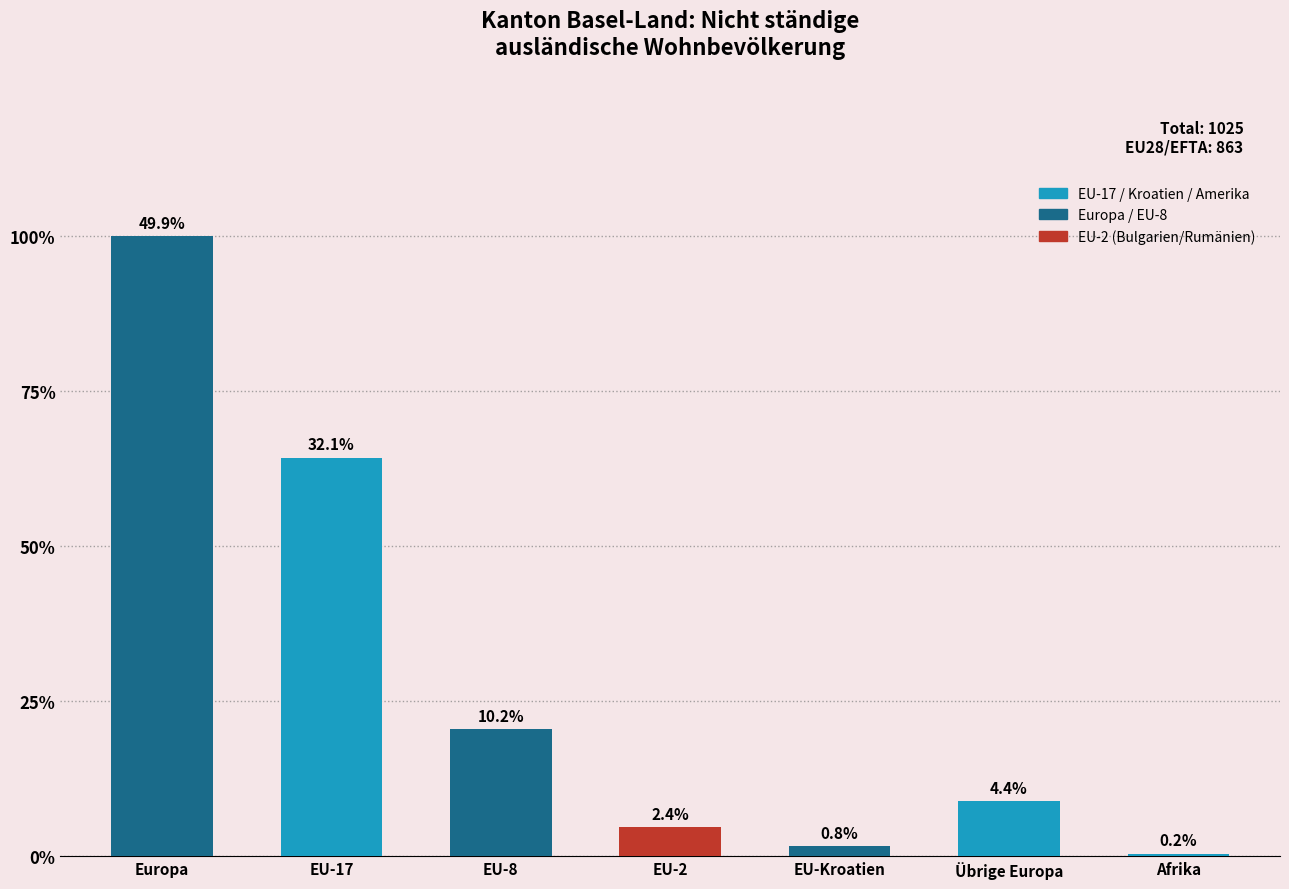

Does the chart contain any negative values?

No